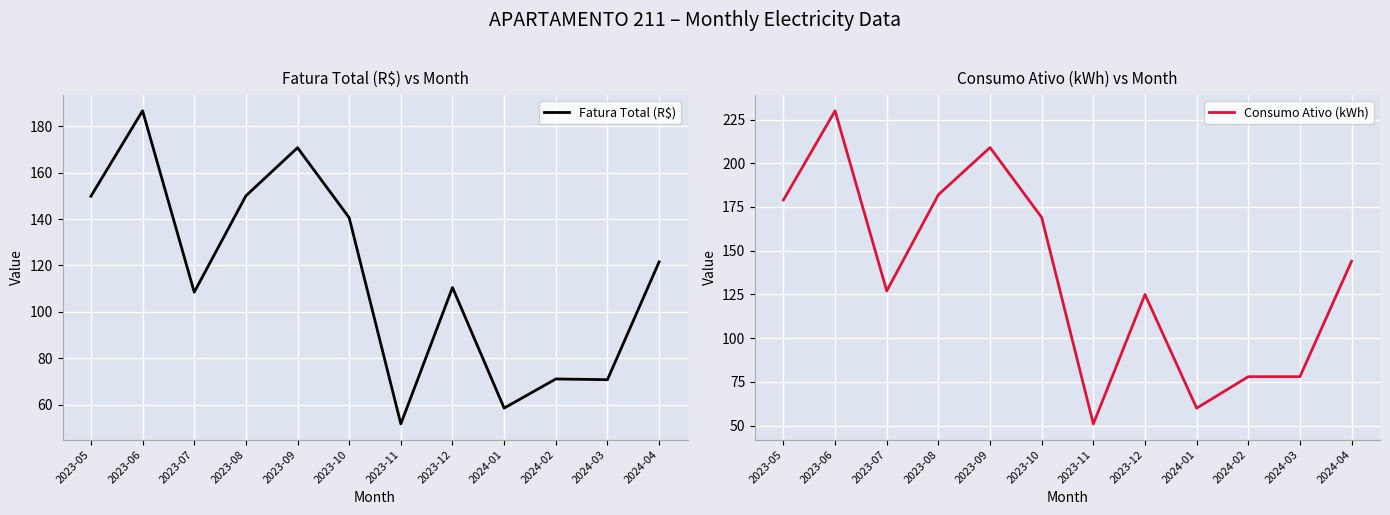

Which series has the largest range (max minus min)?

Consumo Ativo (kWh)